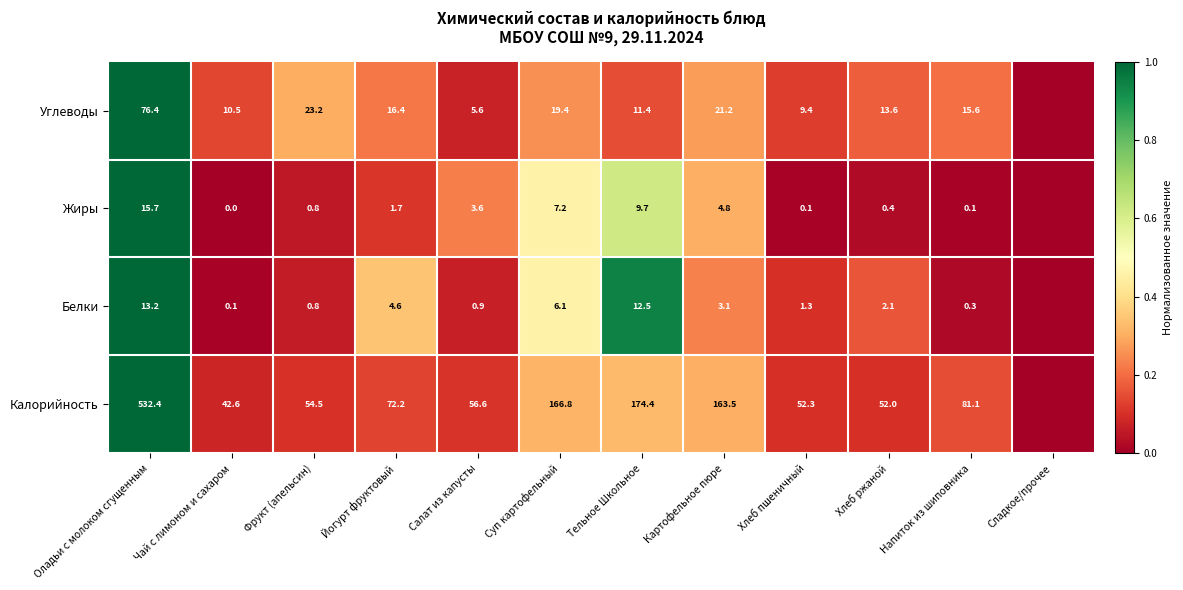

What is the sum of the Калорийность values at Хлеб ржаной and Картофельное пюре?

215.5